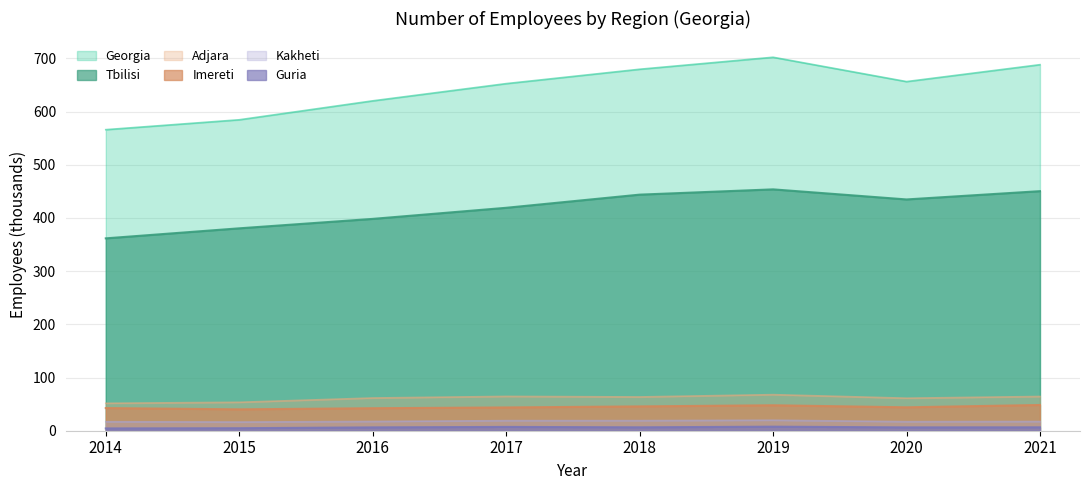

Where does the Guria series first go above 6?

2016